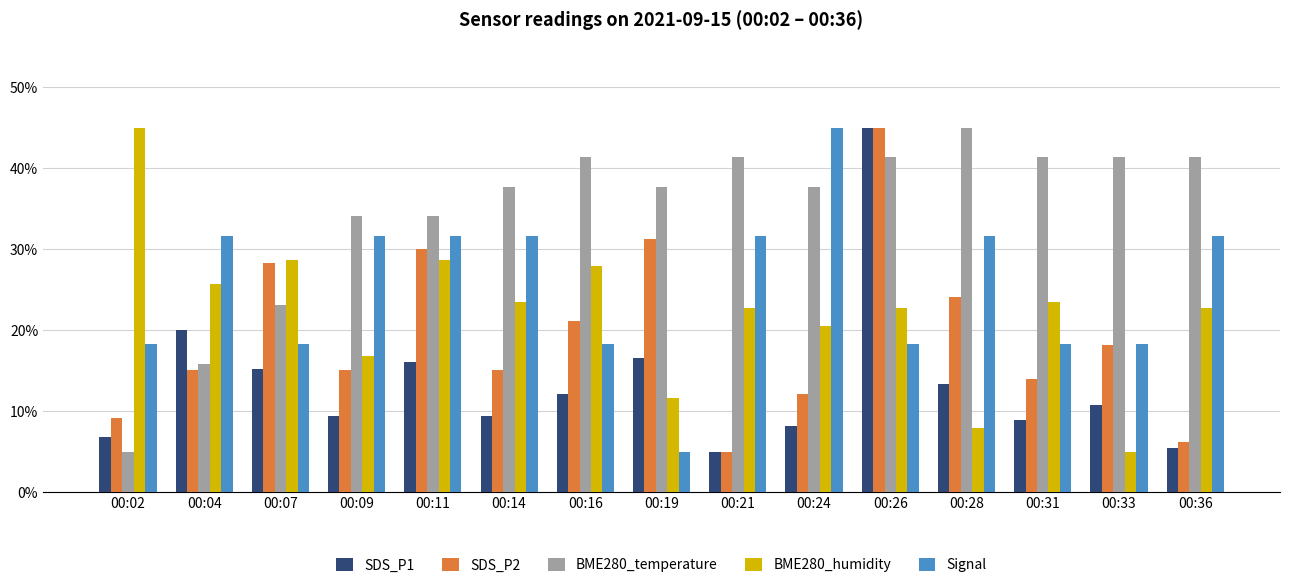

What is the average value of the SDS_P2 series?

19.3